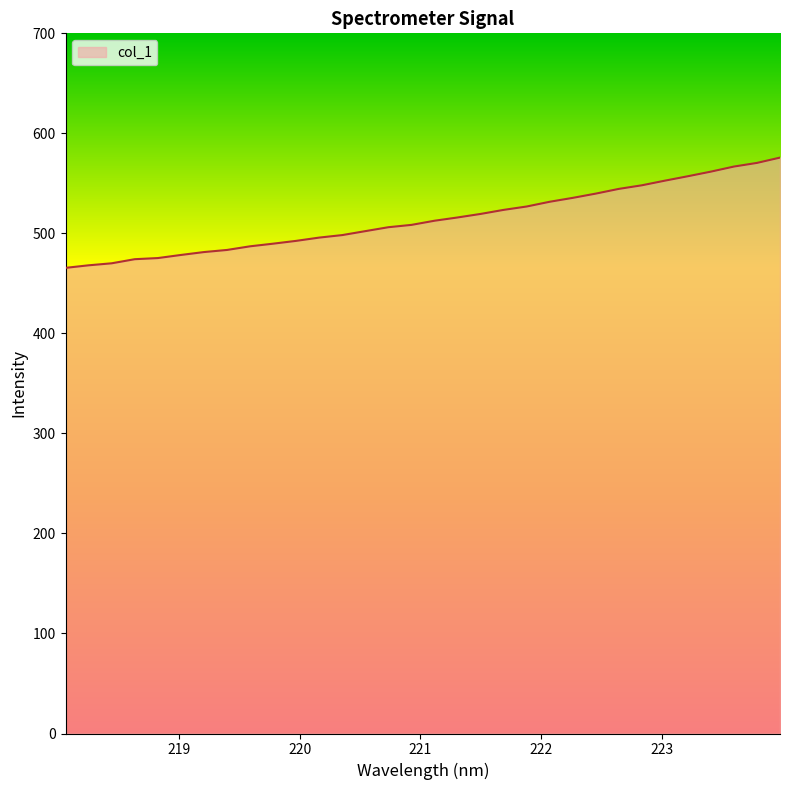

What is the maximum value shown in the chart?

575.8